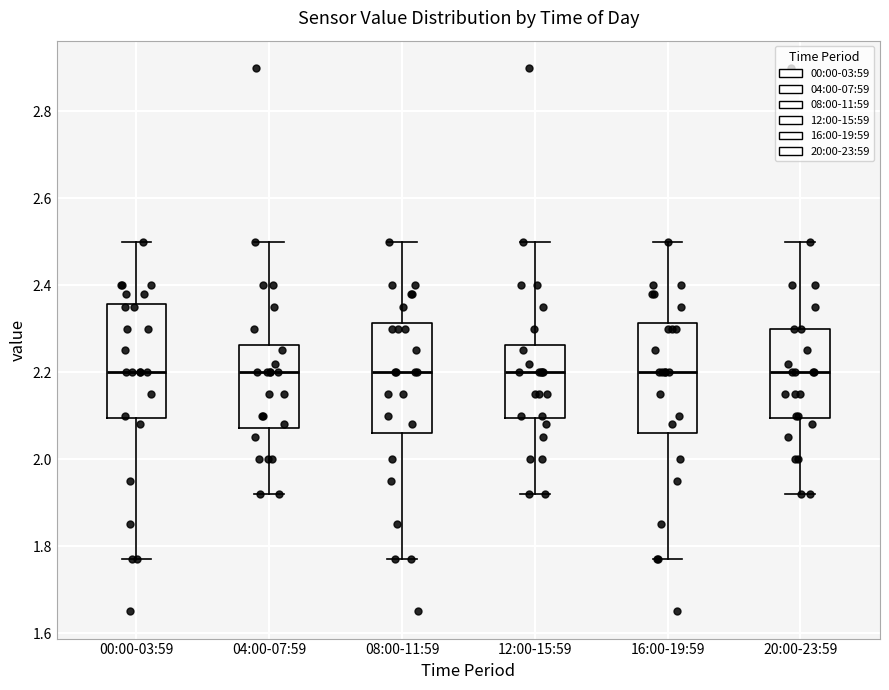

Where is the lower edge of the box for 12:00-15:59 on the y-axis? The values are not printed on the chart, so give them approximately, as read against the axis.

2.10